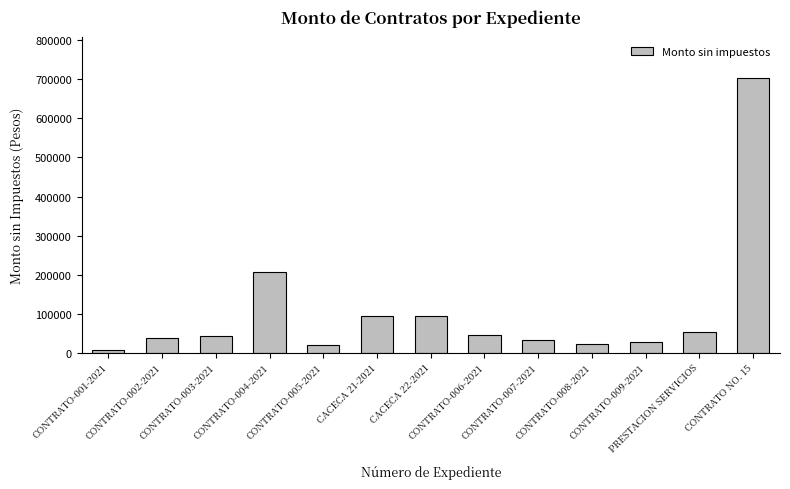

What is the sum of all values?

1386727.6